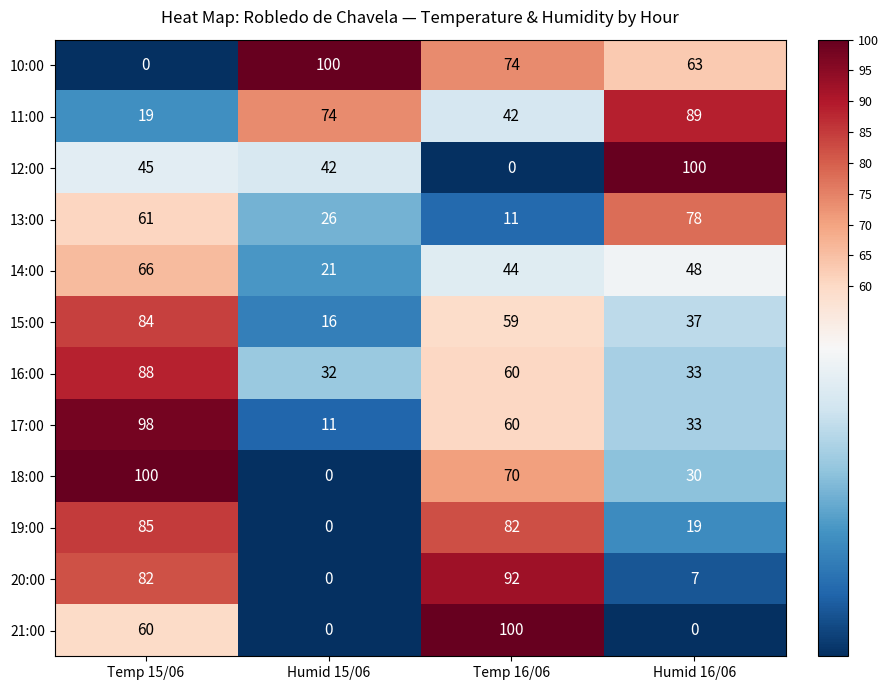

What is the spread (max minus min) of values at Humid 15/06?

100